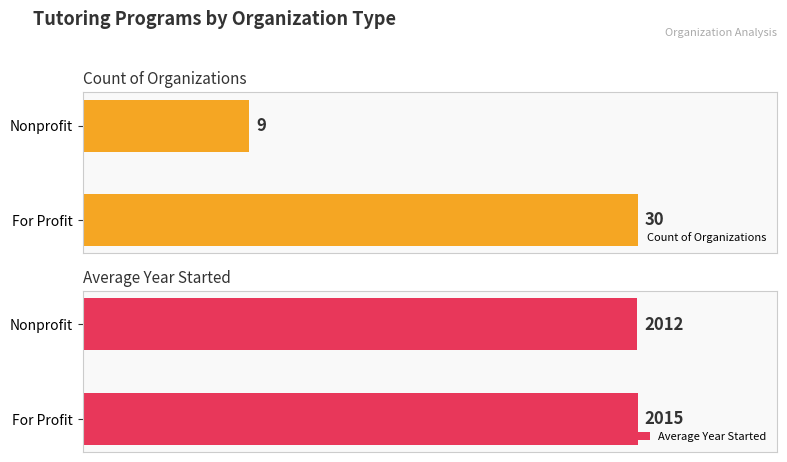

What is the sum of all Count of Organizations values?

39